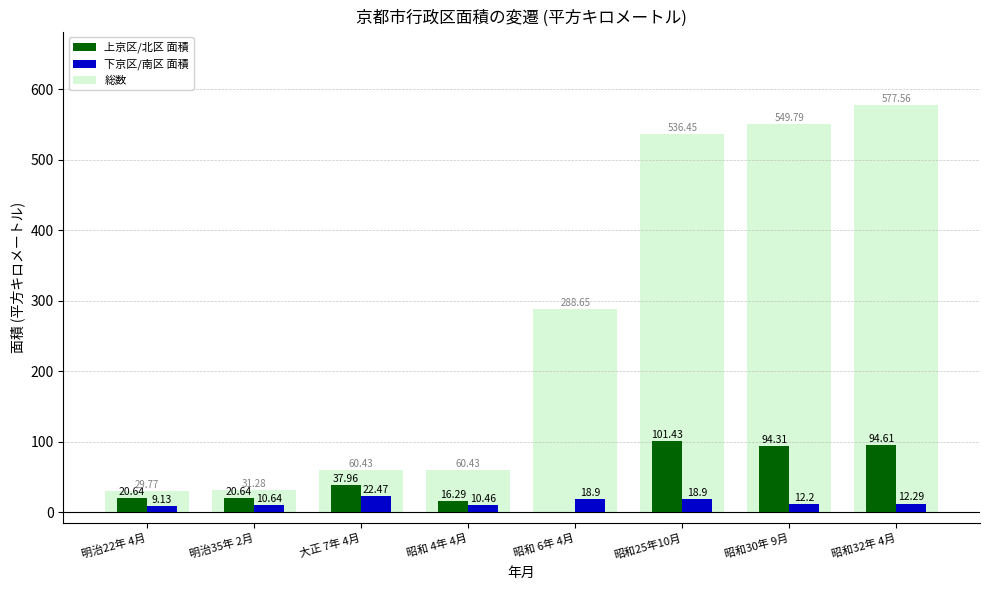

Which series changed the most between 明治22年 4月 and 昭和 4年 4月?

総数